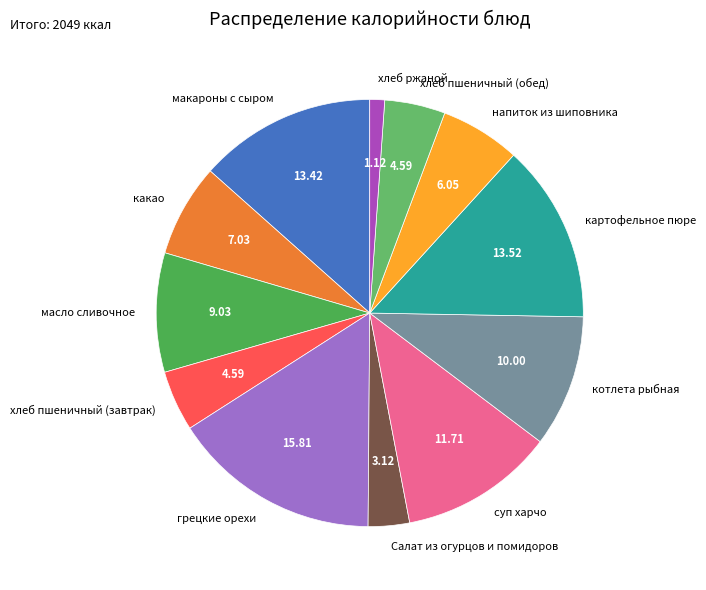

Combined, do масло сливочное and хлеб пшеничный (завтрак) account for over 50%?

No